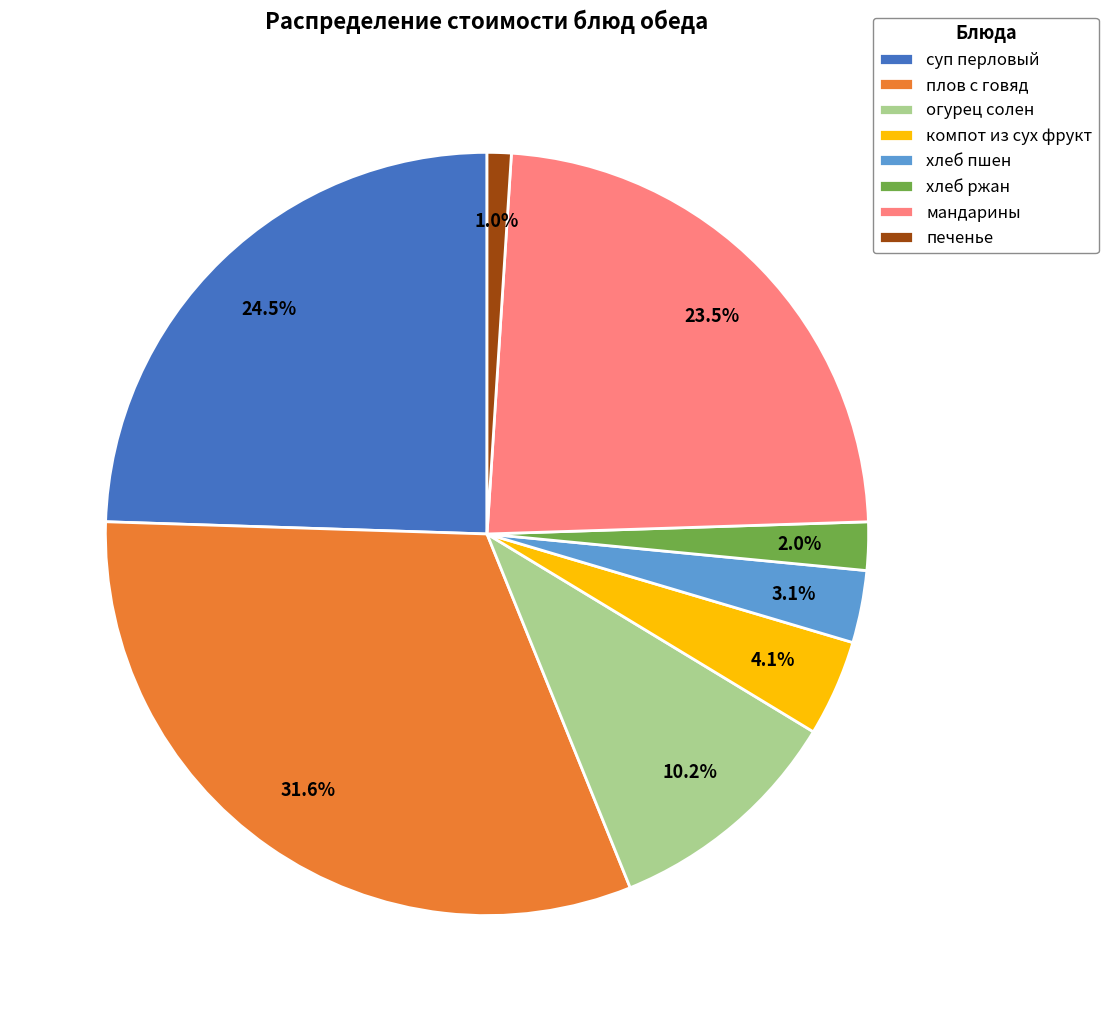

Count the number of slices in the pie.

8